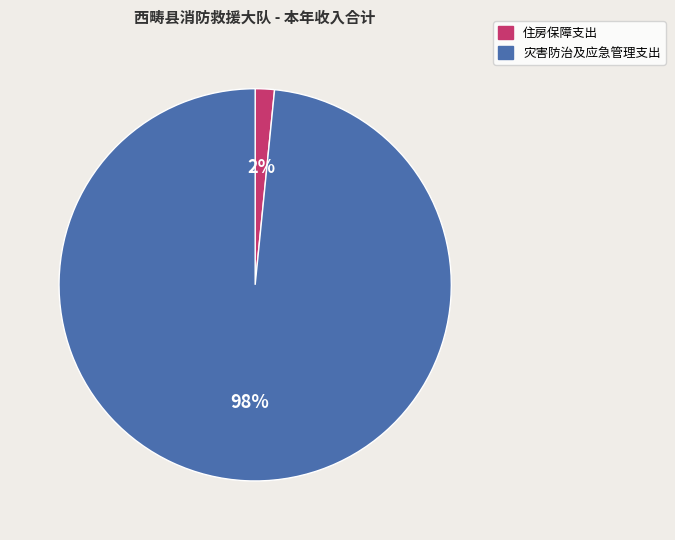

Count the number of slices in the pie.

2